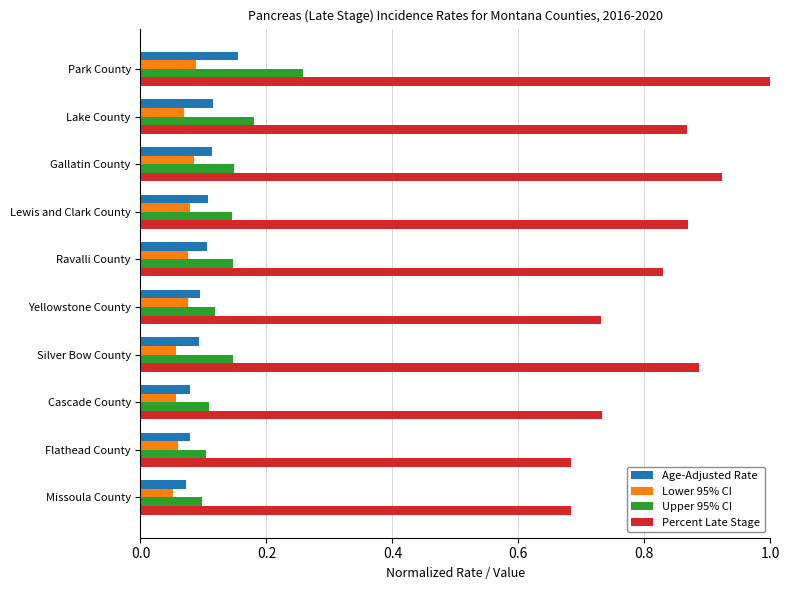

Between Gallatin County and Yellowstone County, which series saw the biggest shift?

Percent Late Stage